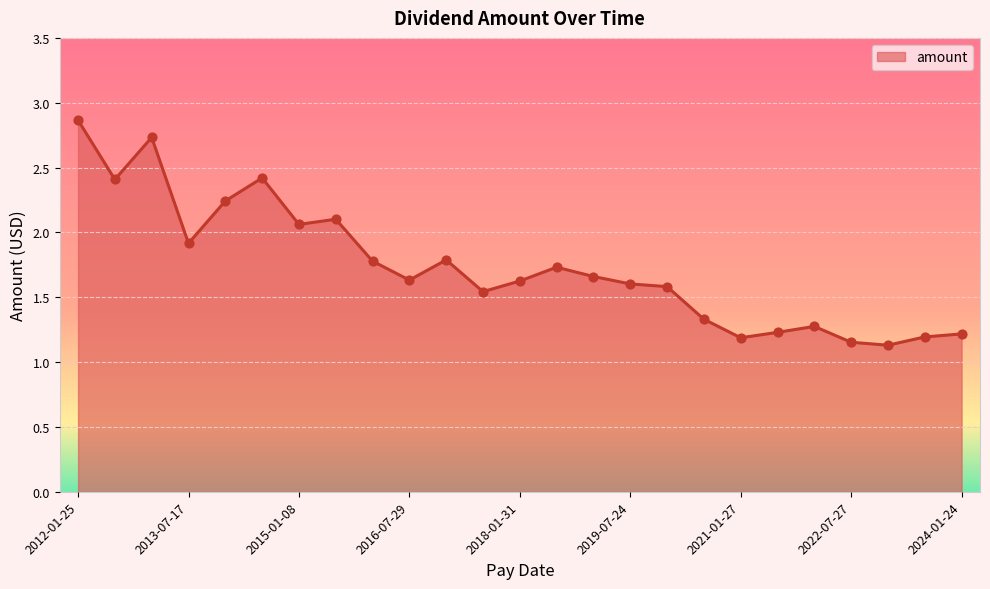

What is the greatest value displayed?

2.9